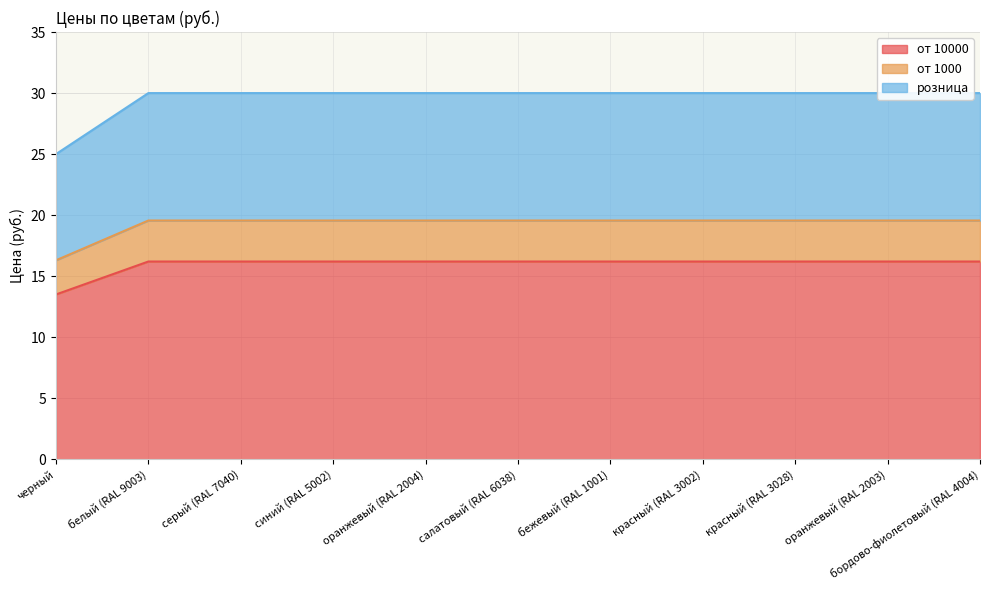

What is the label of the 2nd point from the left?

белый (RAL 9003)